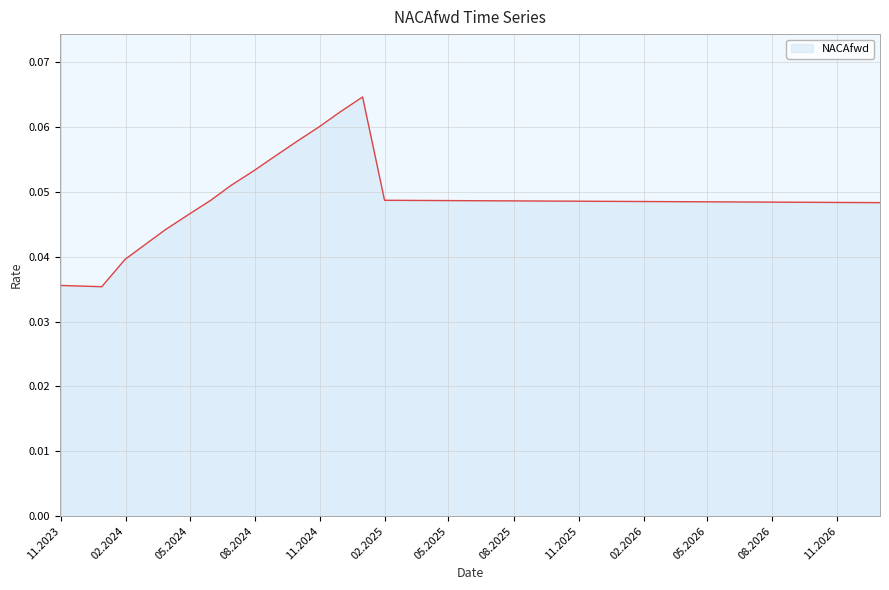

At which category does the chart reach its peak across all series?

2024-12-31